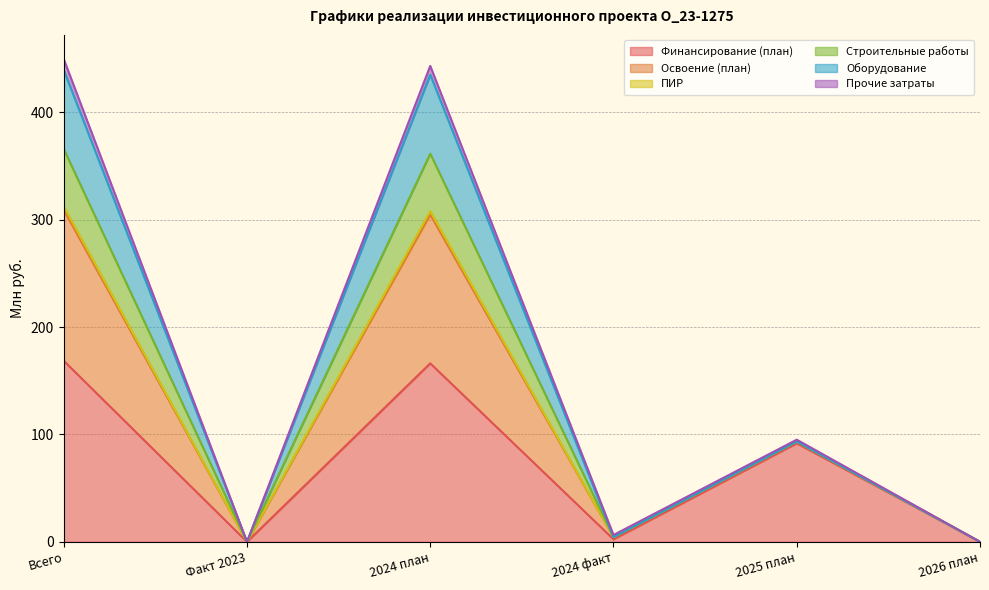

The value of Освоение (план) at 2026 план is -181.6. True or false?

False